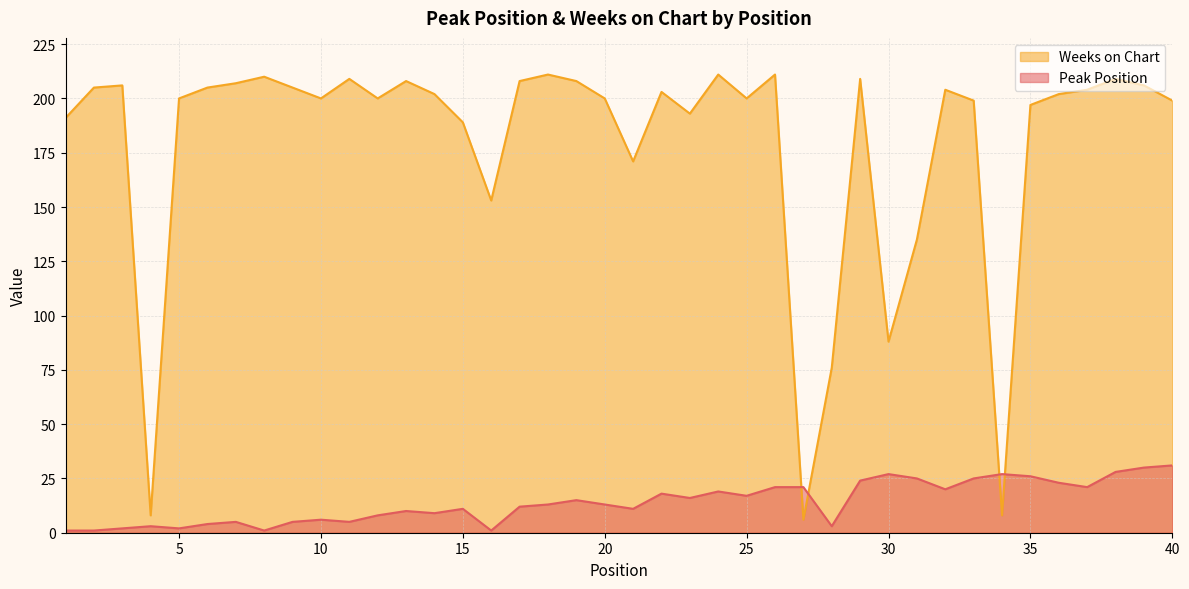

What is the lowest value of the Peak Position series?

1